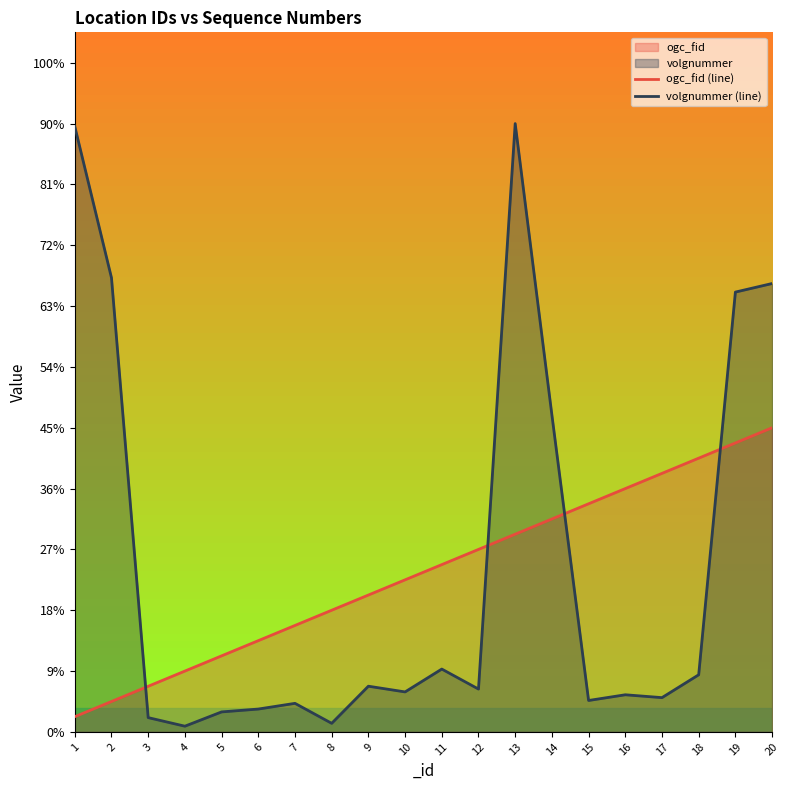

At which category does volgnummer (line) reach its first local valley?

4